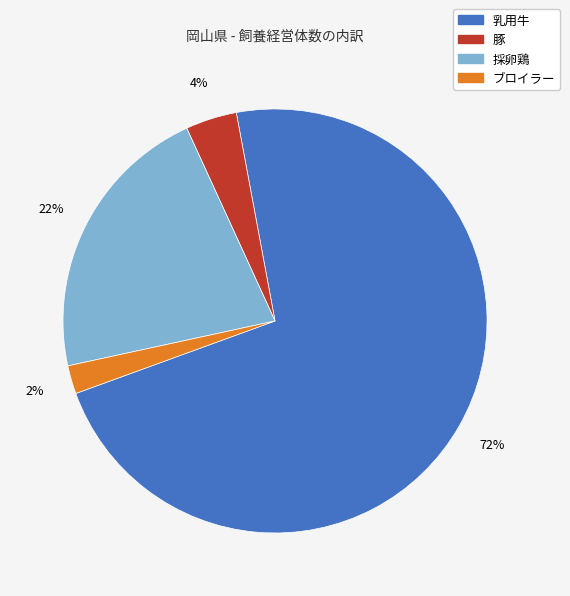

Is there any slice that represents more than half of the pie?

Yes